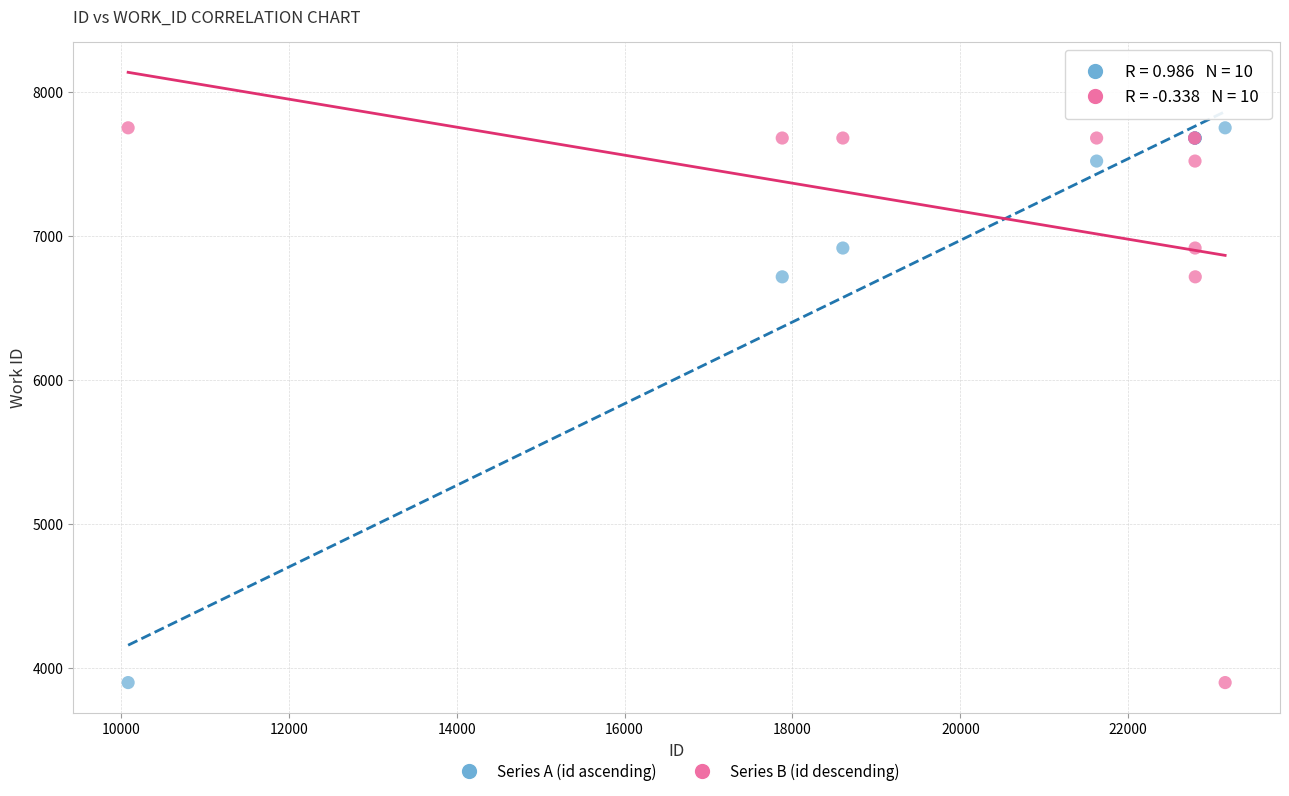

What is the X range (max minus min) for the scatter plot?

13068